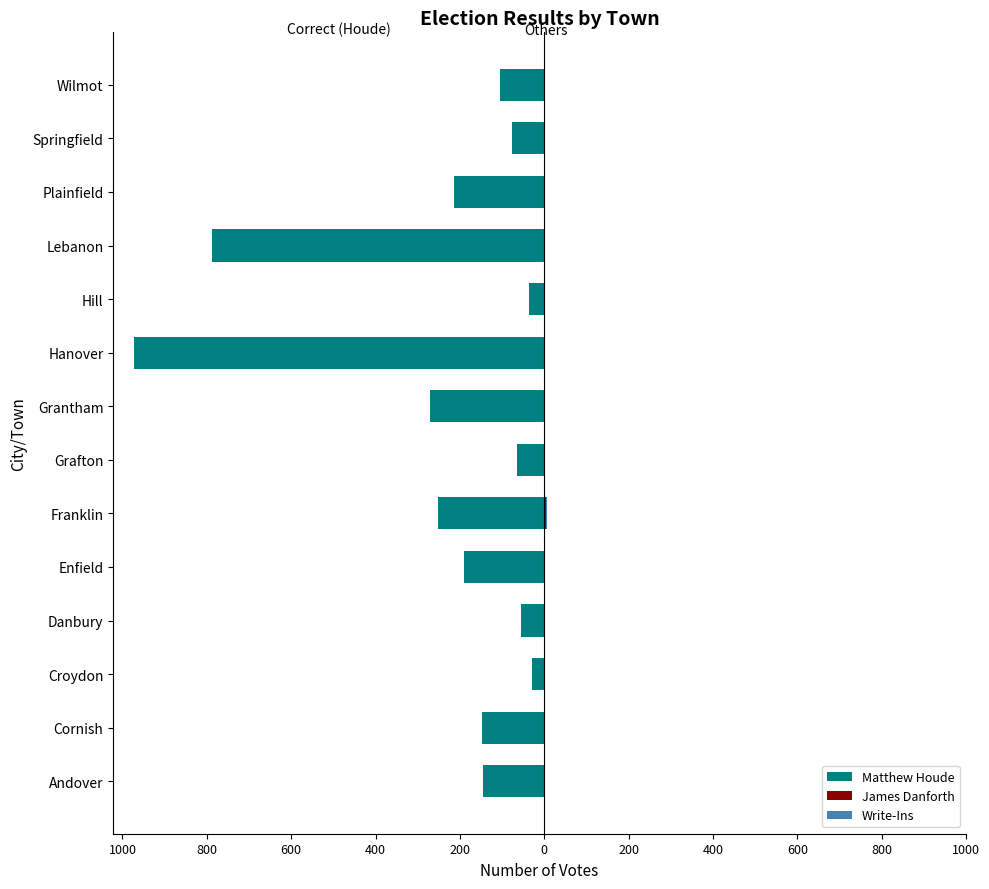

Reading left to right, what are all the values shown in this chart?

Matthew Houde: -145	-147	-30	-56	-190	-252	-65	-270	-973	-37	-788	-213	-77	-105
James Danforth: 0	0	0	0	0	4	0	0	0	0	0	0	0	0
Write-Ins: 0	0	0	1	2	3	2	0	2	0	1	0	0	0